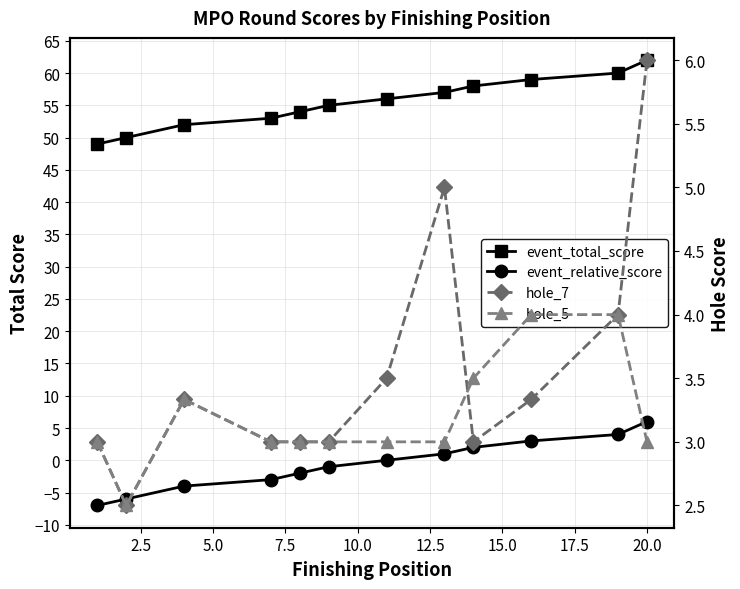

The event_relative_score series shows -2.6 at 2.5. True or false?

False